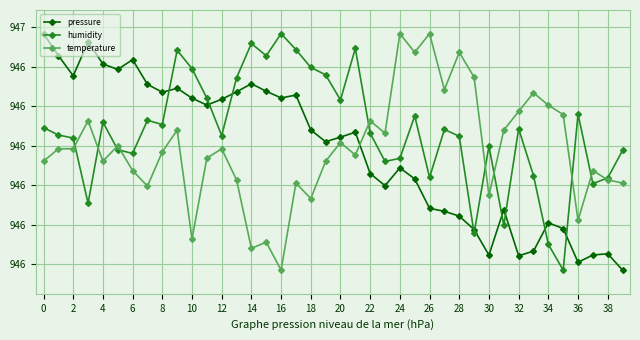

Does the chart display data point markers on the line(s)?

Yes